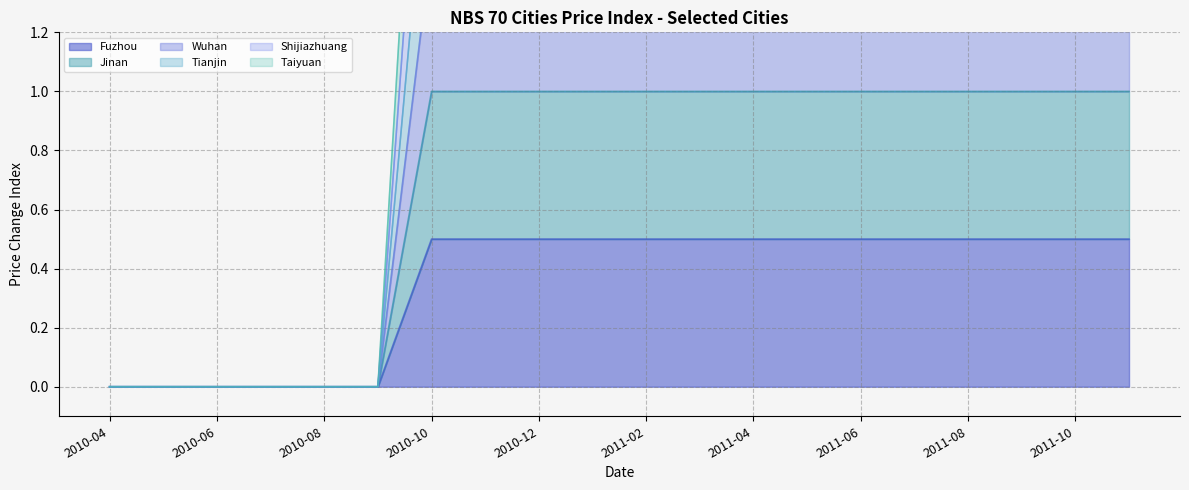

True or false: Shijiazhuang has a value of 2.5 at 2011-07.

True